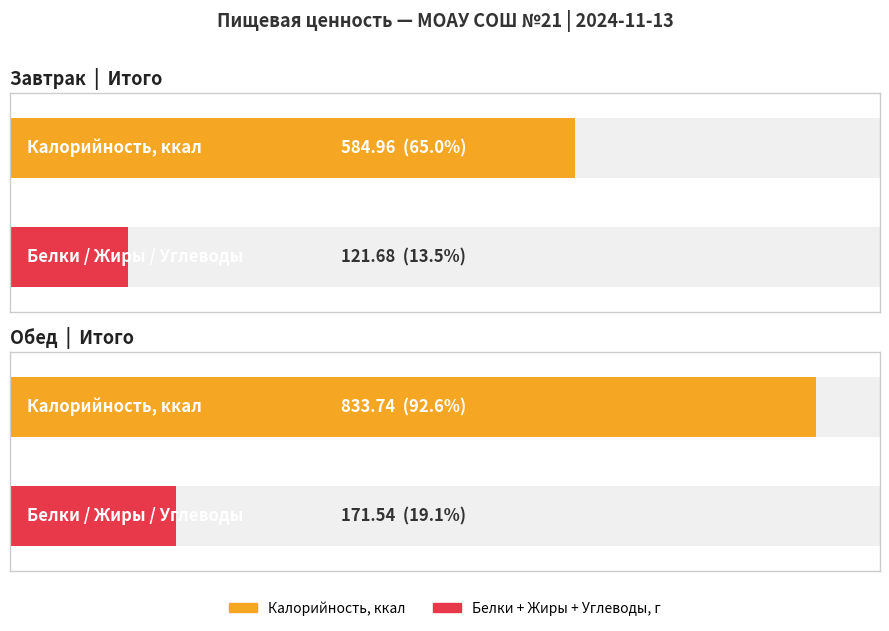

What is the difference between the maximum and minimum values in the Калорийность series?

248.8